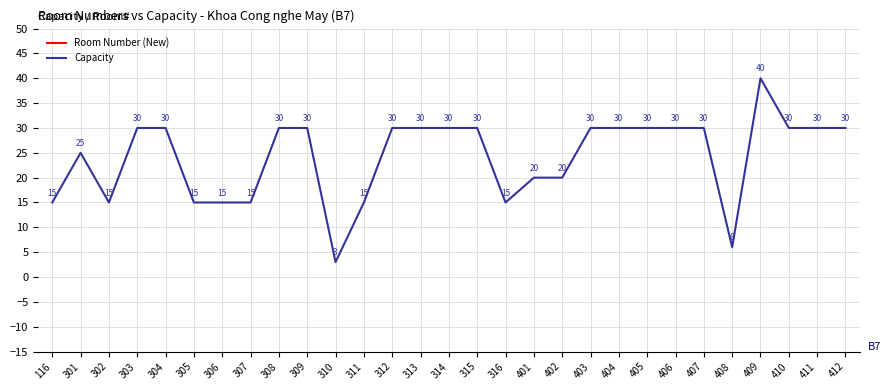

What is the difference between the maximum and minimum values in the Capacity series?

37